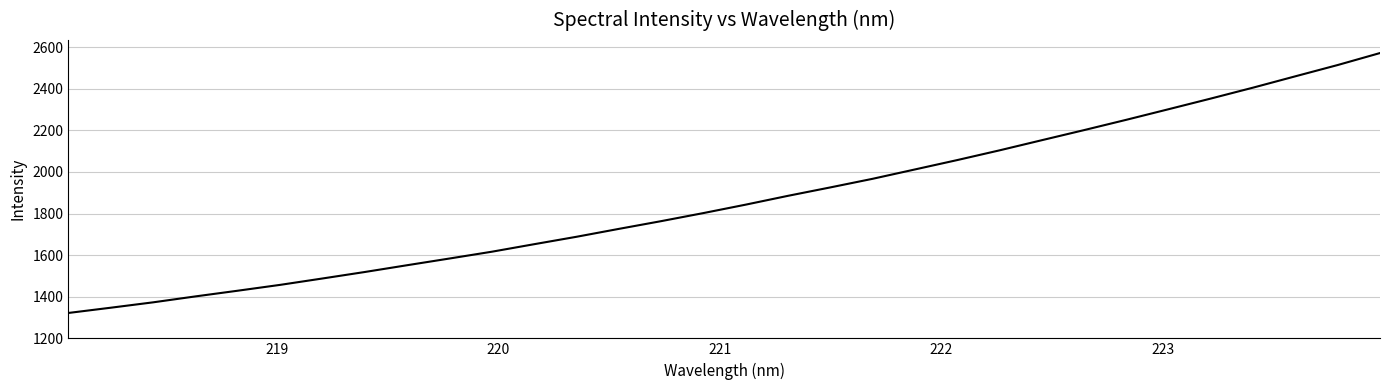

What is the greatest value displayed?

2571.1